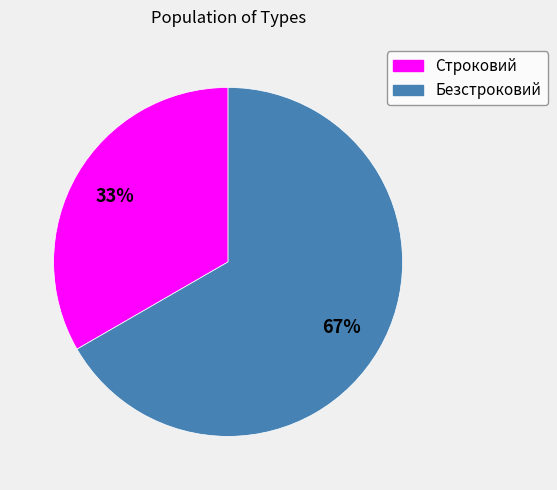

What is the smallest slice in the pie chart?

Строковий